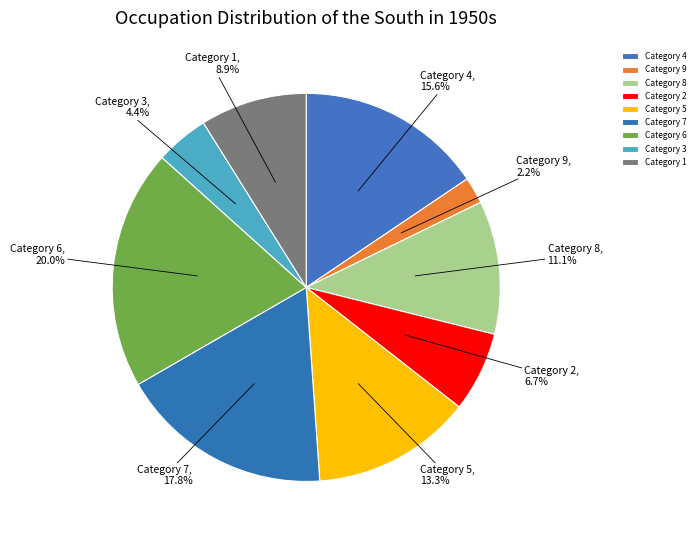

Which has a higher value, Category 6 or Category 3?

Category 6